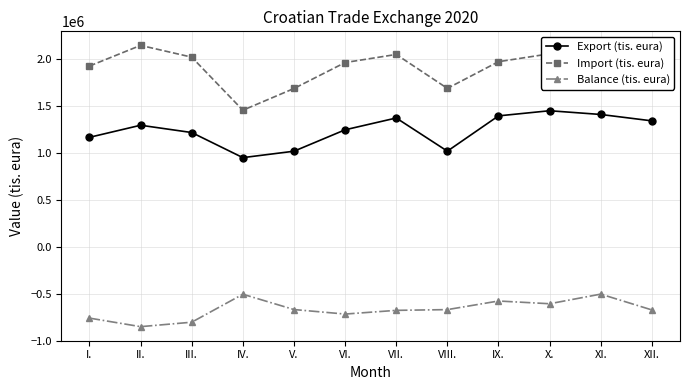

What is the label of the 12th point from the left?

XII.